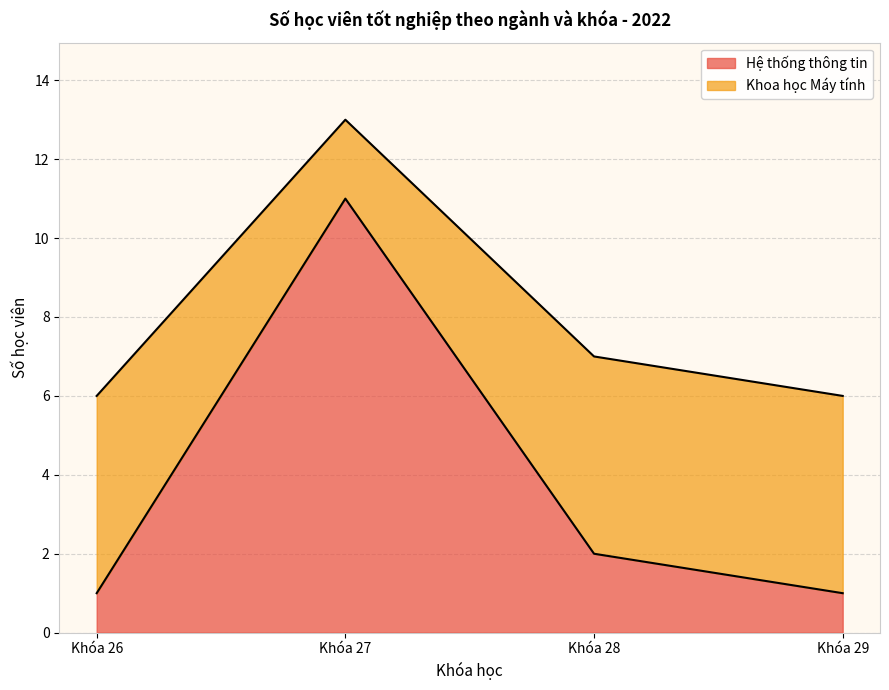

Reading left to right, what are the values for Hệ thống thông tin?

Khóa 26=1	Khóa 27=11	Khóa 28=2	Khóa 29=1